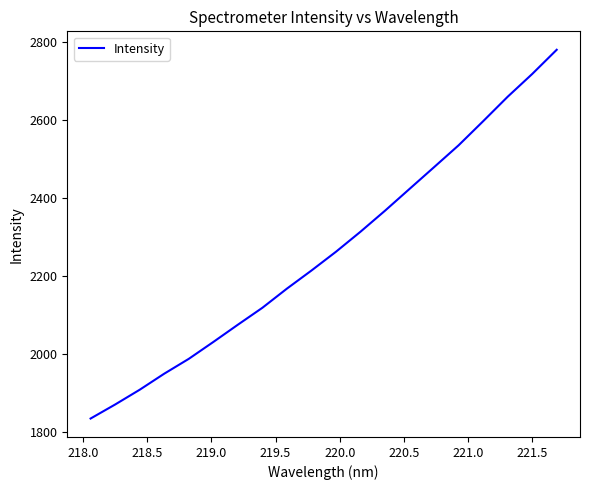

What is the maximum value shown in the chart?

2779.4